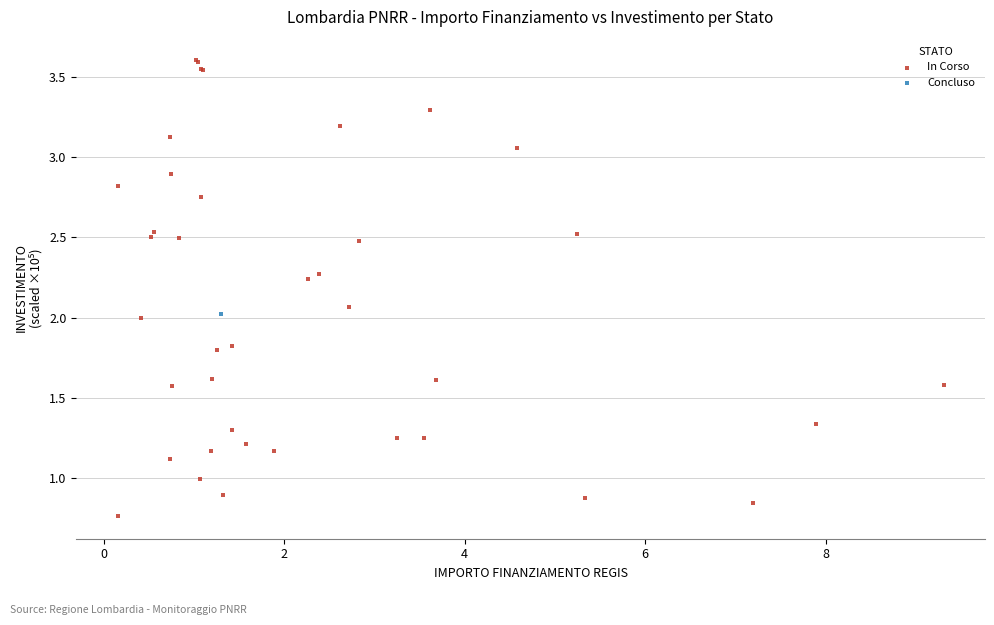

What are all the series names shown in the legend?

In Corso, Concluso